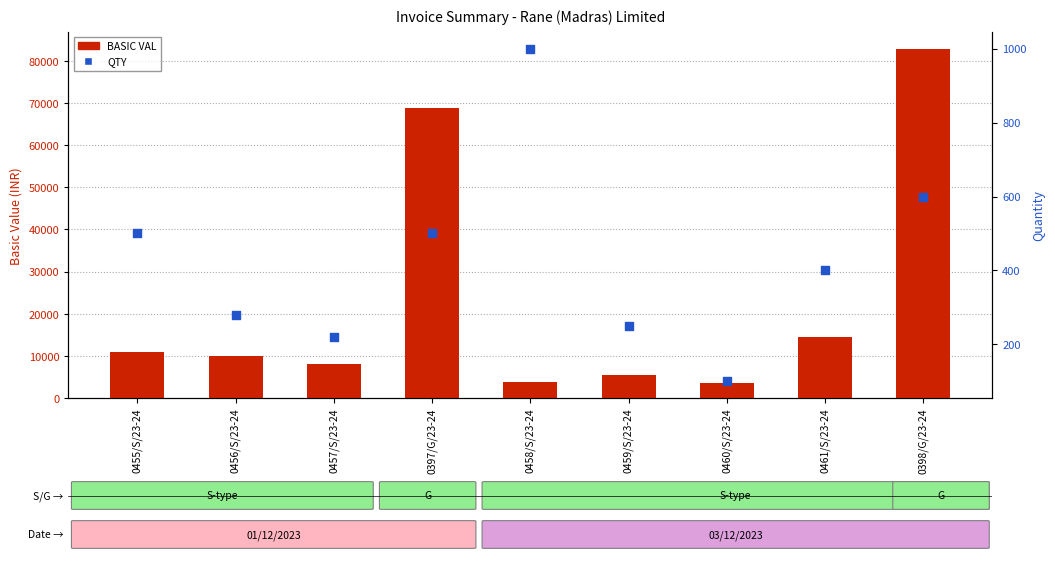

At how many categories does at least one series exceed 30682?

2